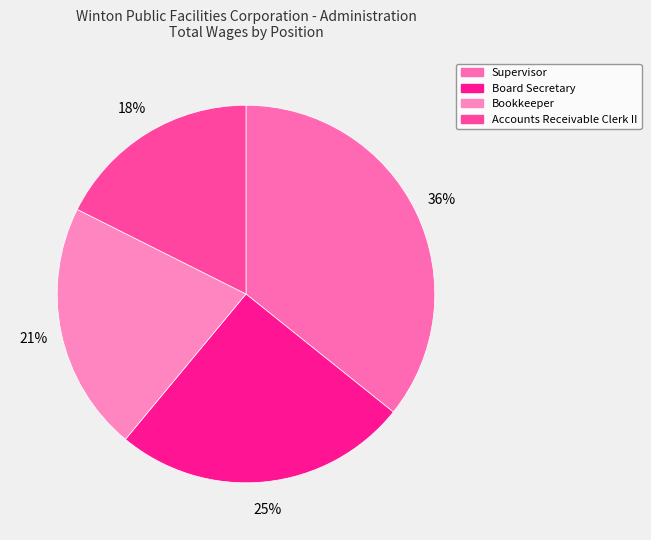

What percentage is the Supervisor slice, to the nearest percent?

36%